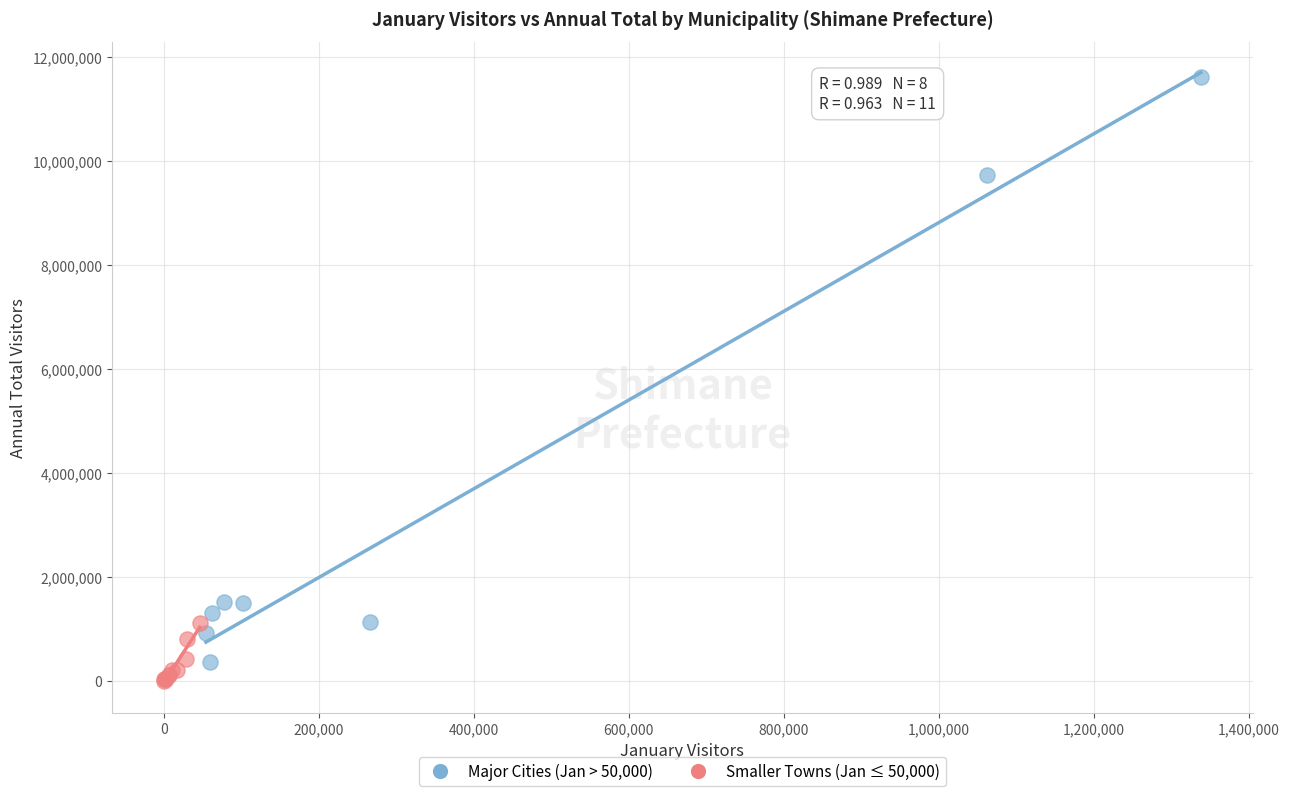

Which series has the largest Y range (max minus min)?

Major Cities (Jan > 50,000)